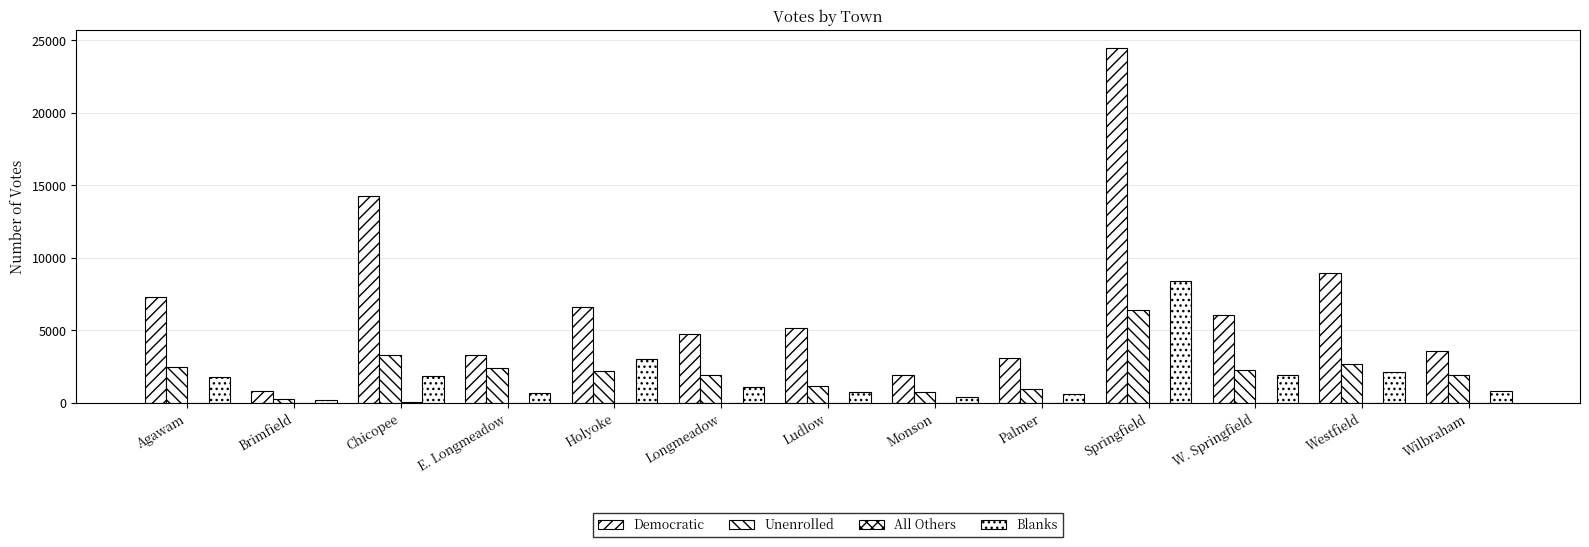

How many groups of bars are there?

13